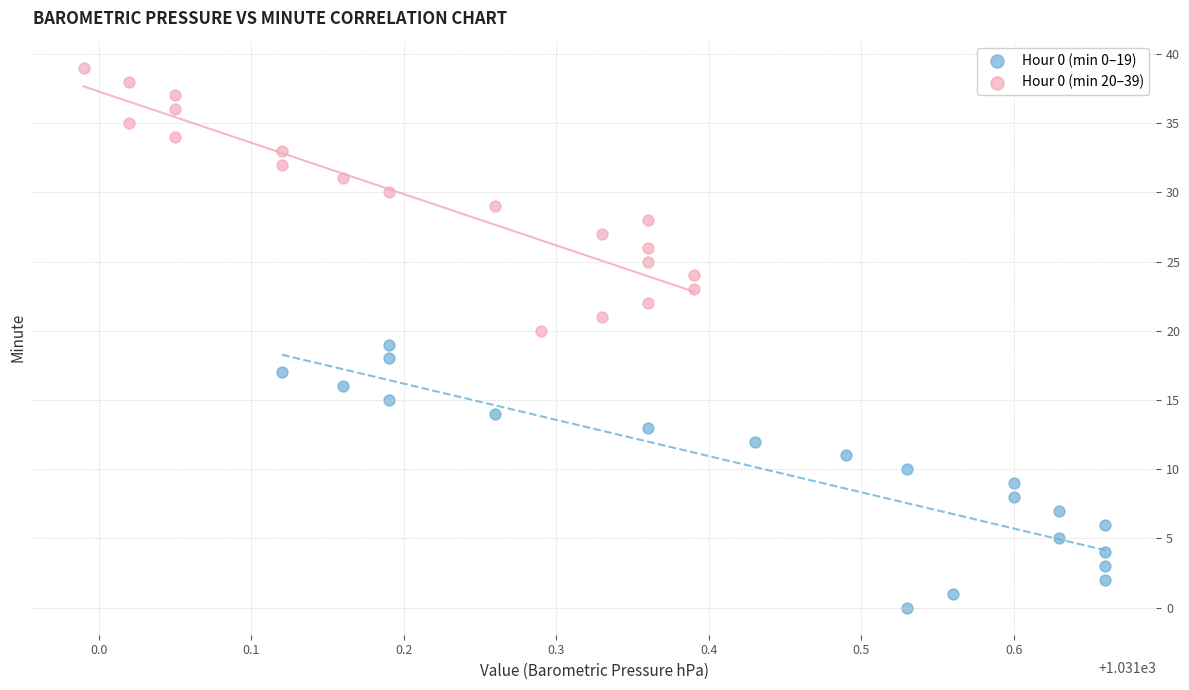

Which series reaches the maximum Y coordinate?

Hour 0 (min 20–39)